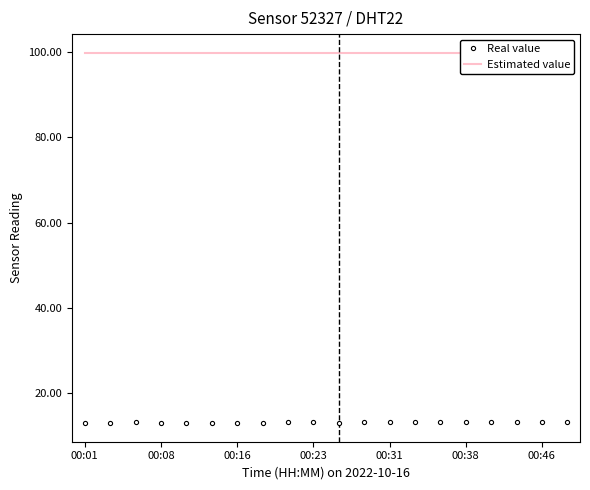

How many series are shown in this chart?

2